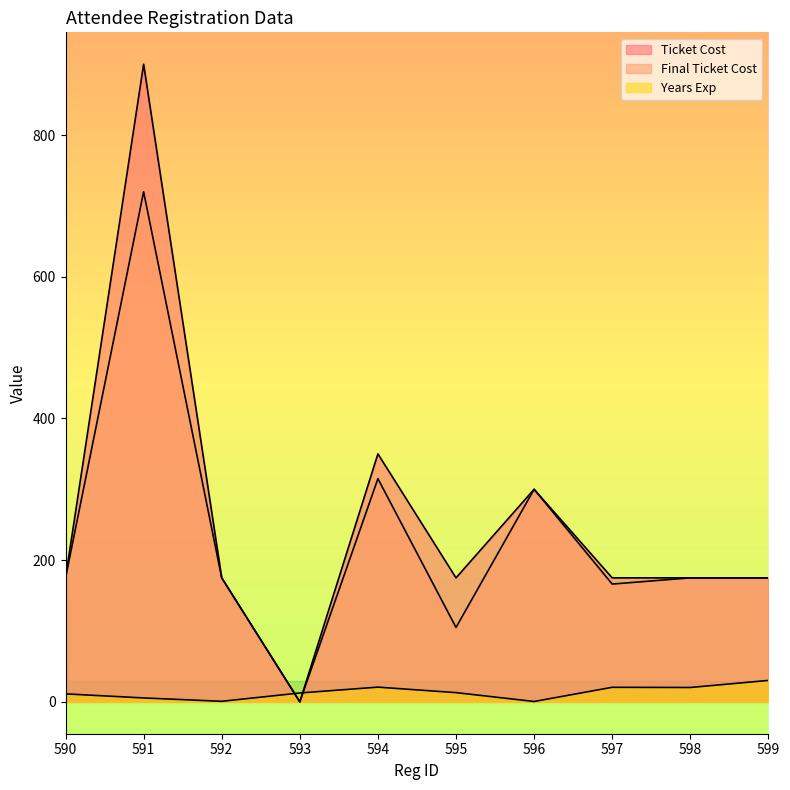

What is the maximum value shown in the chart?

900.0